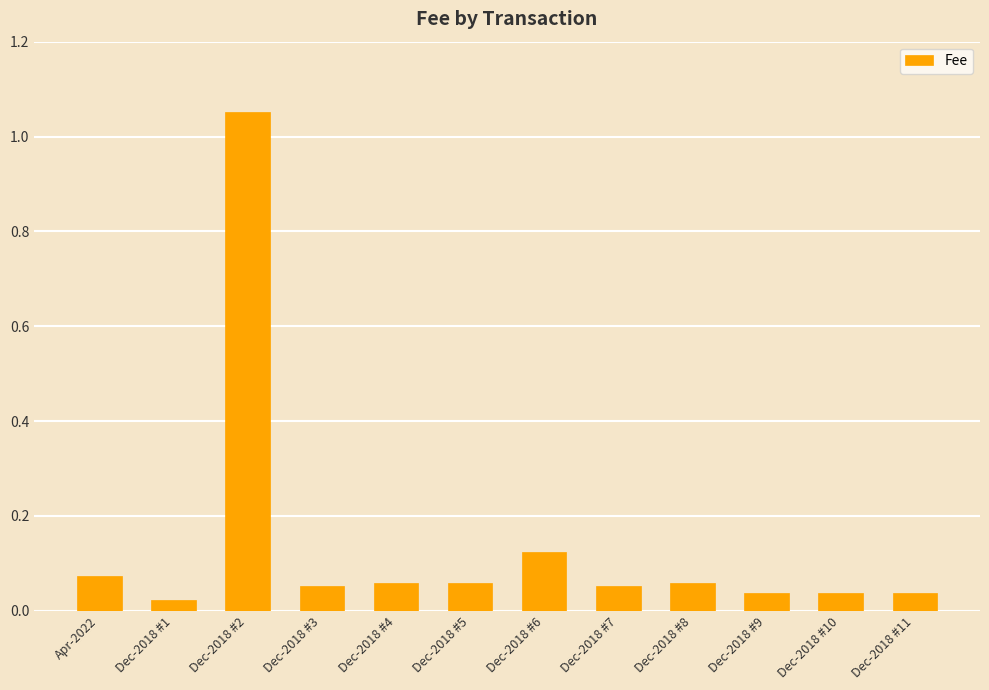

The chart shows a value of 0.0 at Dec-2018 #3. True or false?

False